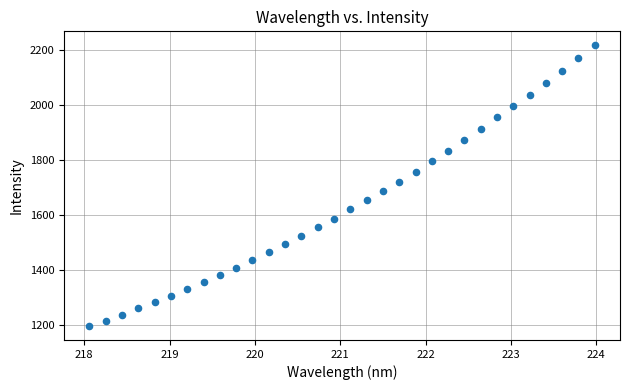

What is the range of X values (max minus min)?

5.9